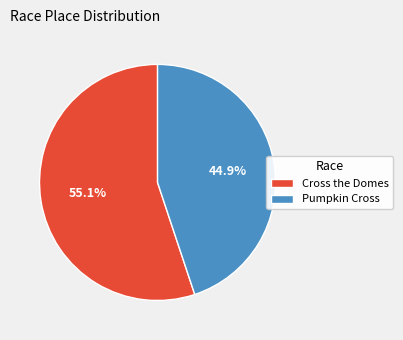

Which category has the smallest portion of the pie?

Pumpkin Cross